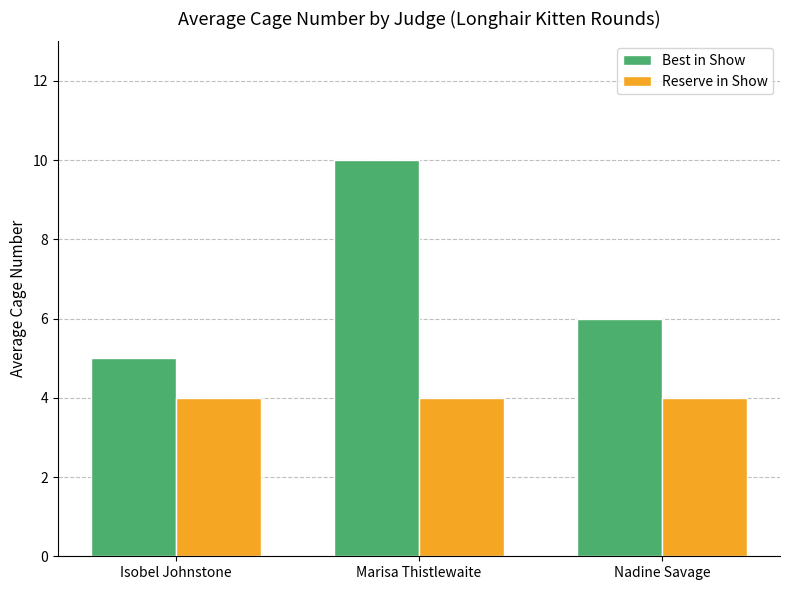

Count the number of categories in the chart.

3